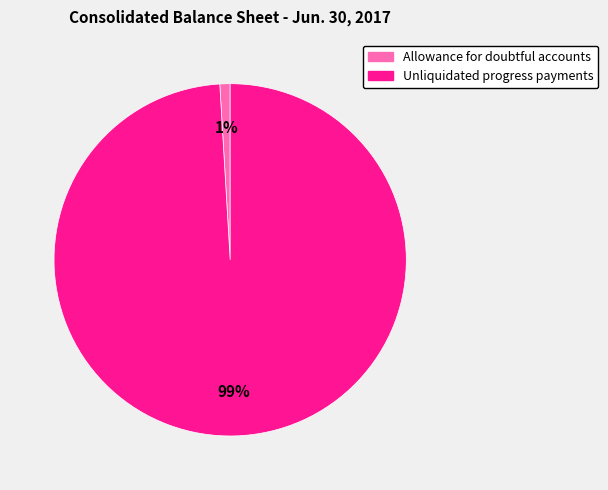

Rank the categories by value from highest to lowest.

Unliquidated progress payments, Allowance for doubtful accounts